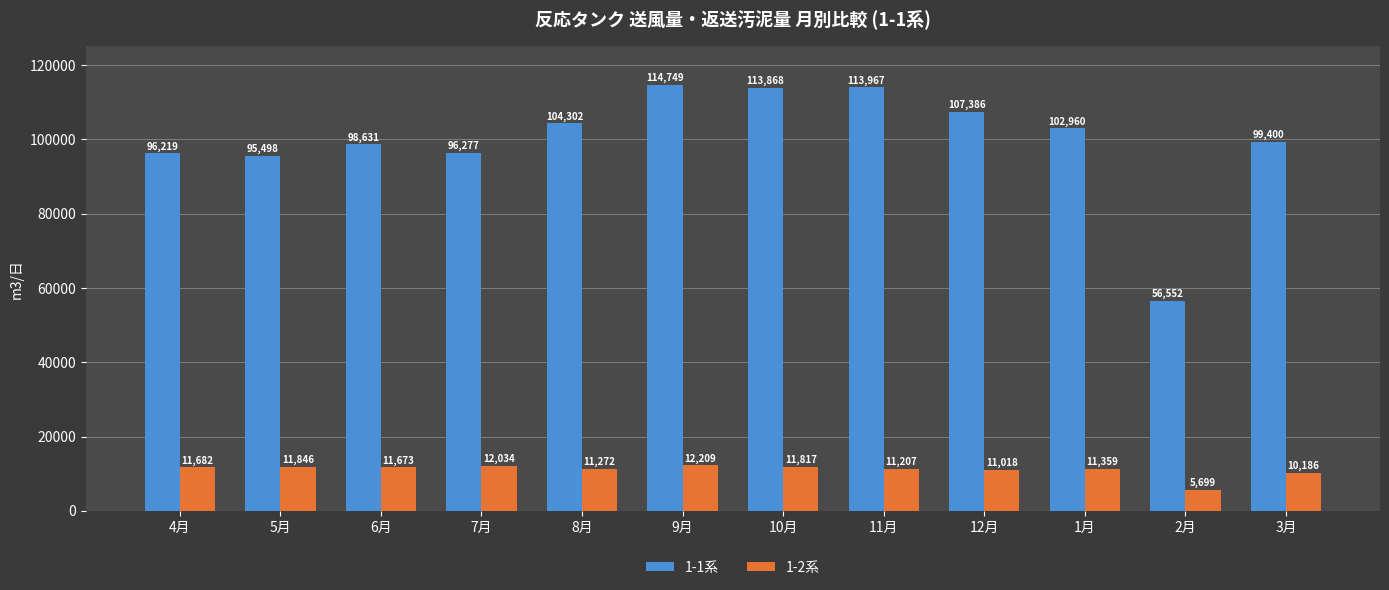

What is the minimum value for 1-1系?

56552